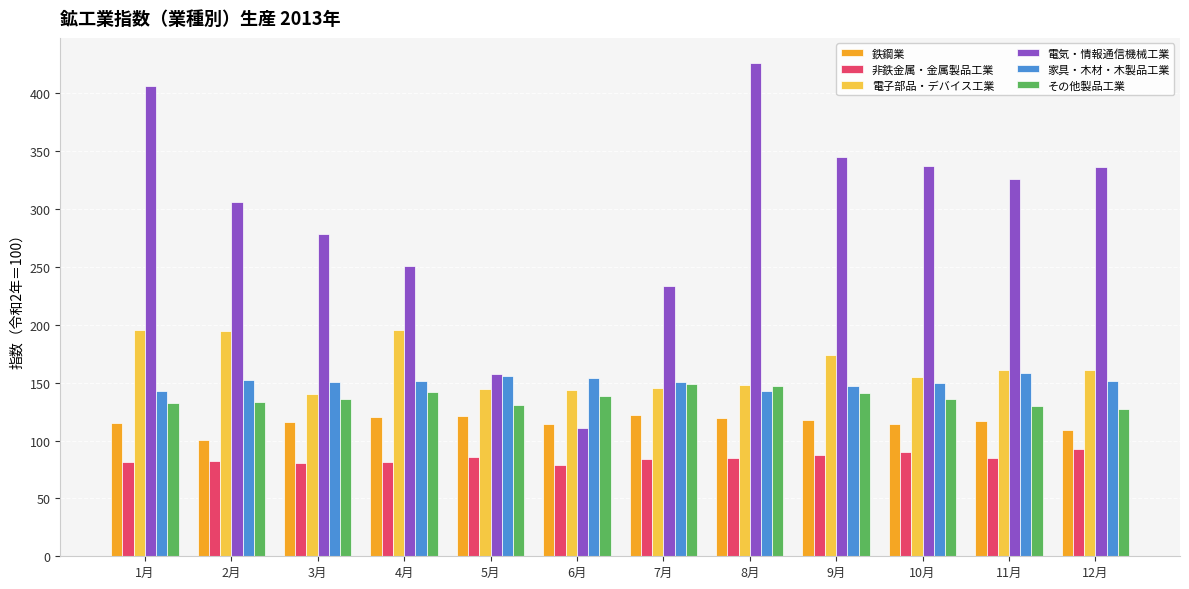

Is the value of 電子部品・デバイス工業 at 1月 greater than the value of 非鉄金属・金属製品工業 at 9月?

Yes